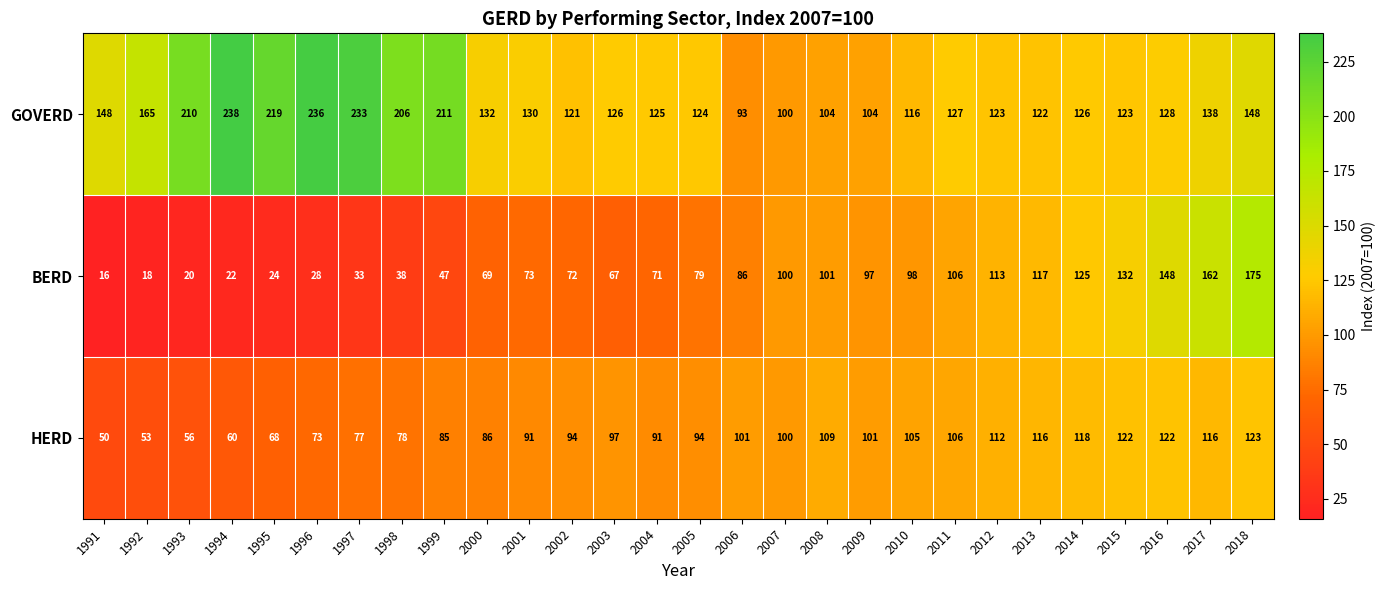

Rank the series at 2001 from lowest to highest value.

BERD, HERD, GOVERD